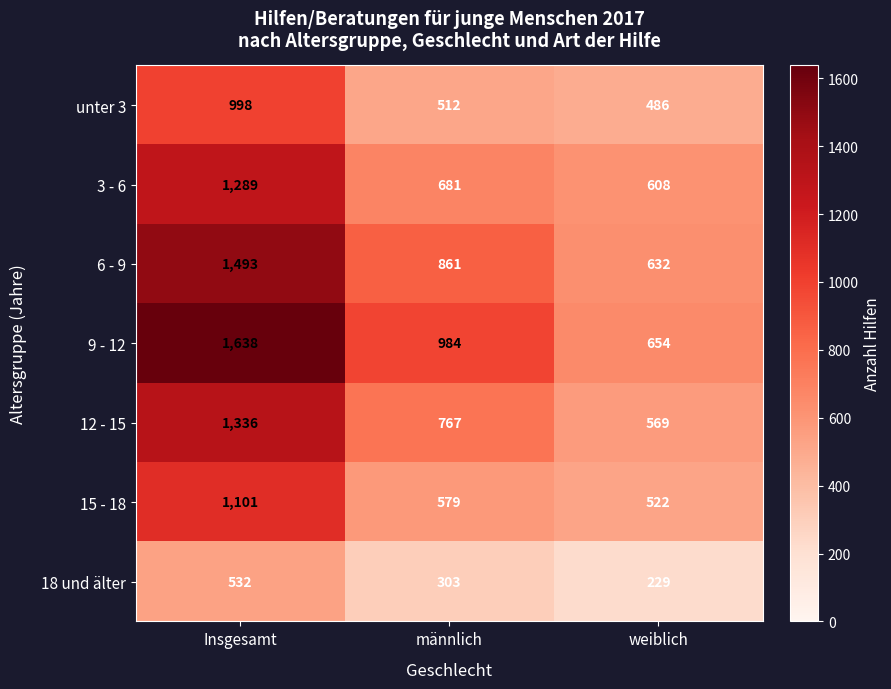

What is the difference between the maximum and minimum values in the 9 - 12 series?

984